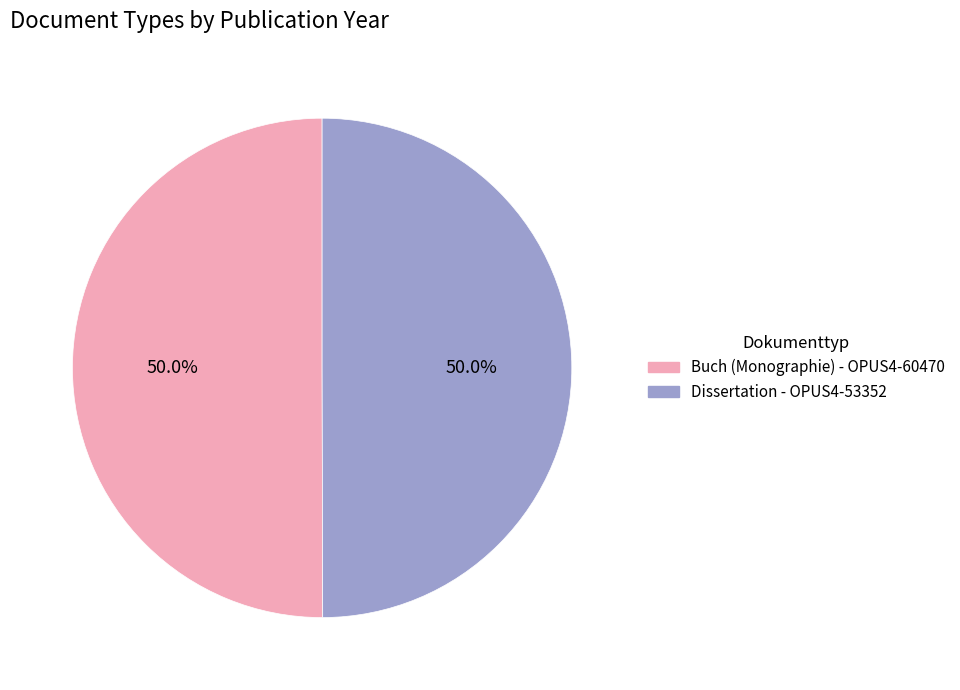

To the nearest percent, what portion does Dissertation - OPUS4-53352 represent?

50%